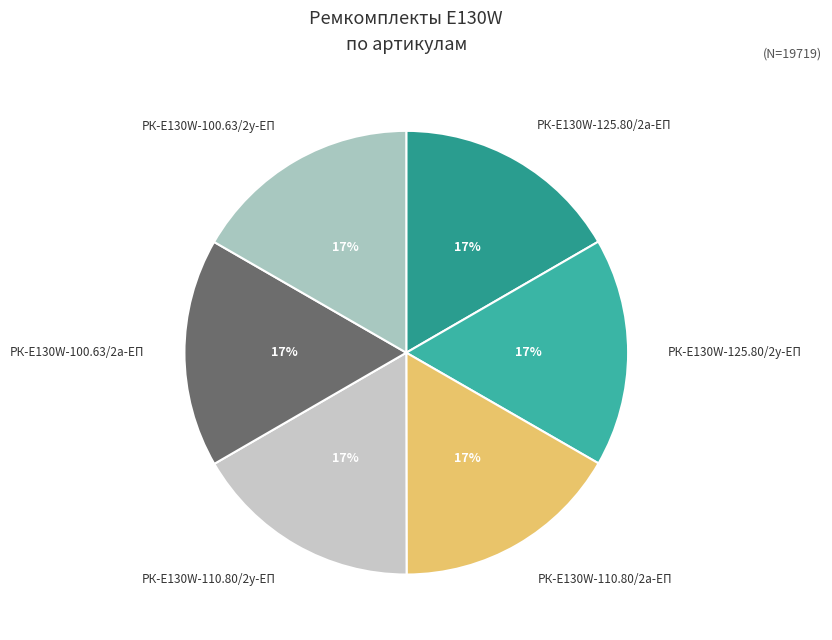

Combined, do РК-E130W-125.80/2а-ЕП and РК-E130W-100.63/2у-ЕП account for over 50%?

No